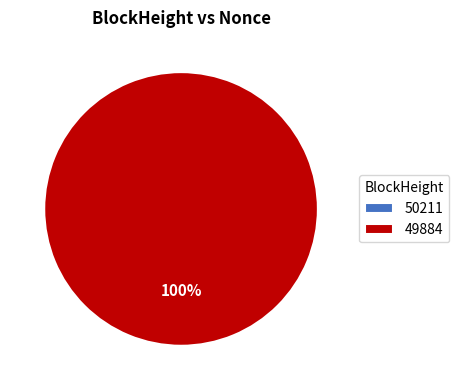

To the nearest percent, what is the difference between the largest and smallest slice percentages?

100%